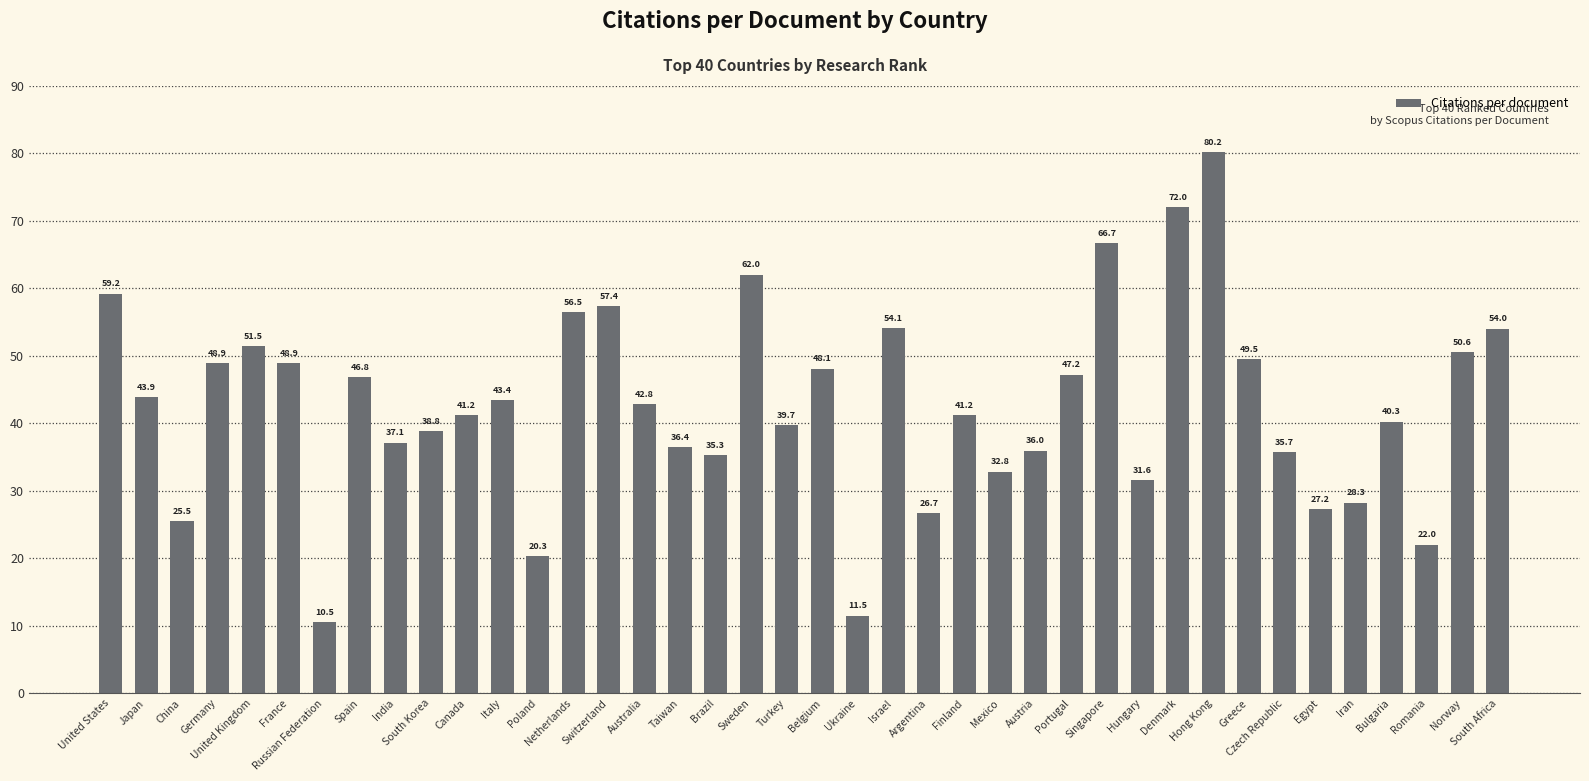

What is the label of the 38th bar from the left?

Romania